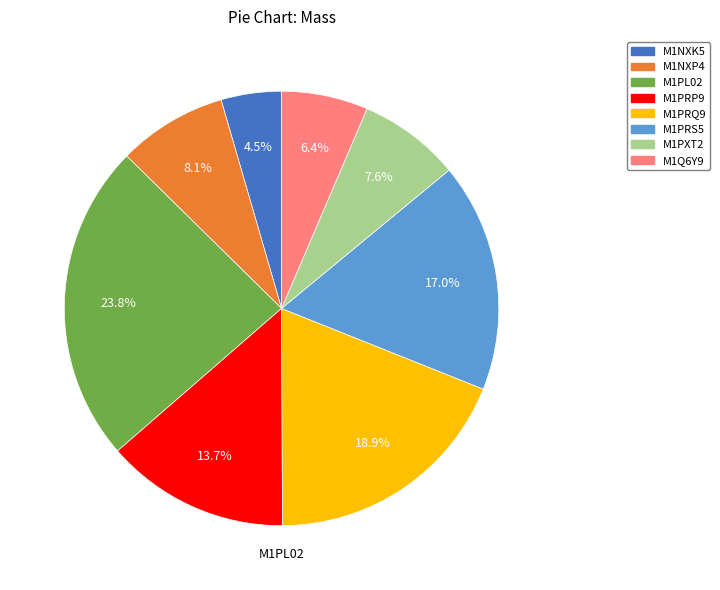

What is the smallest slice in the pie chart?

M1NXK5